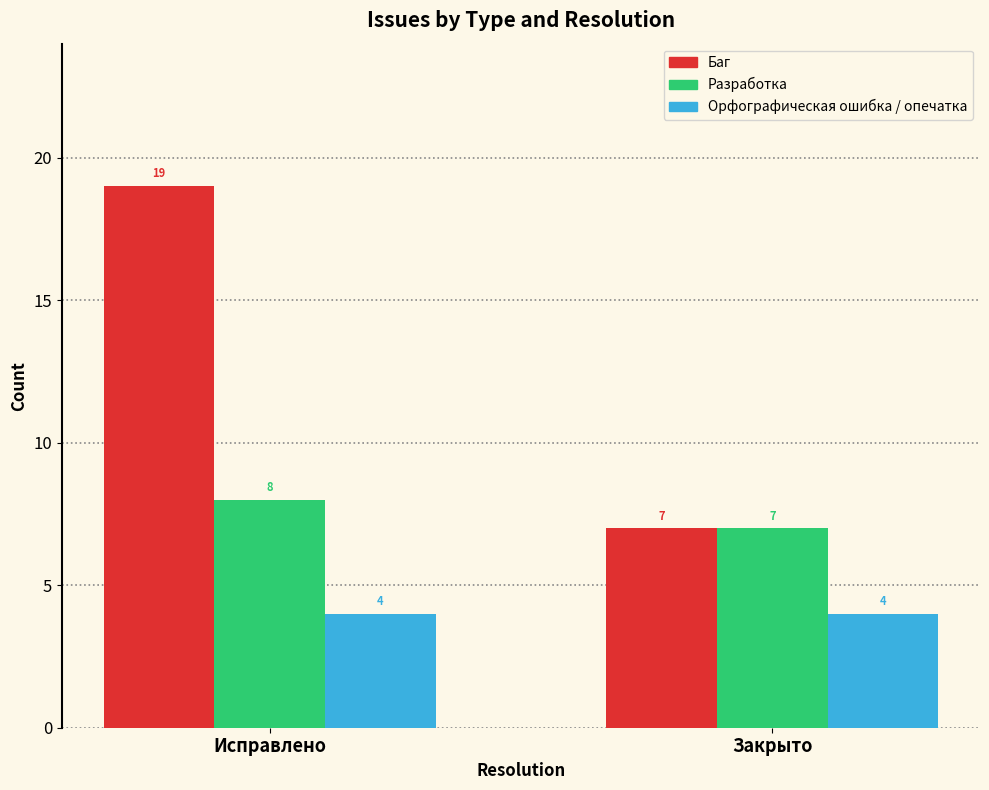

At how many categories does at least one series exceed 8?

1